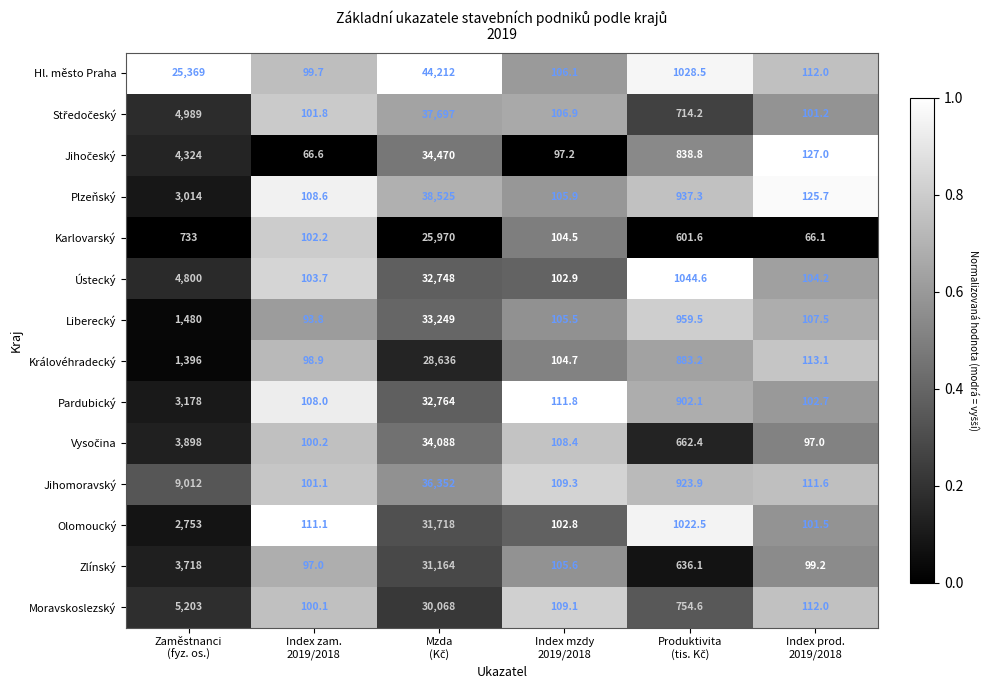

Which series has the widest spread of values?

Hl. město Praha